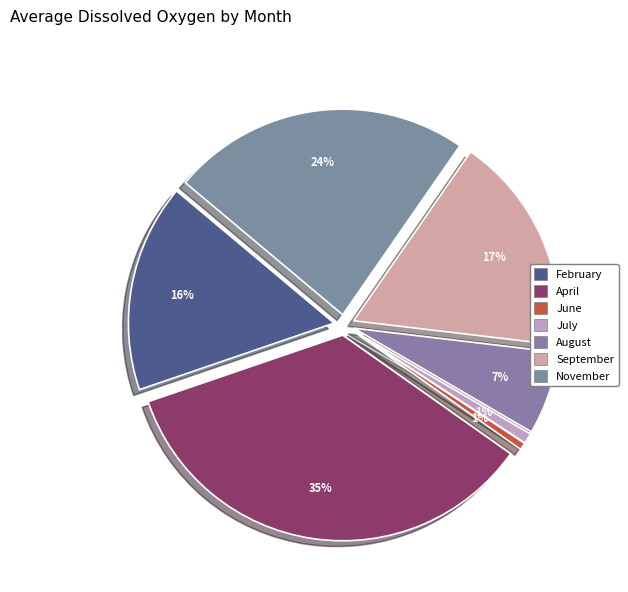

Count the number of slices in the pie.

7